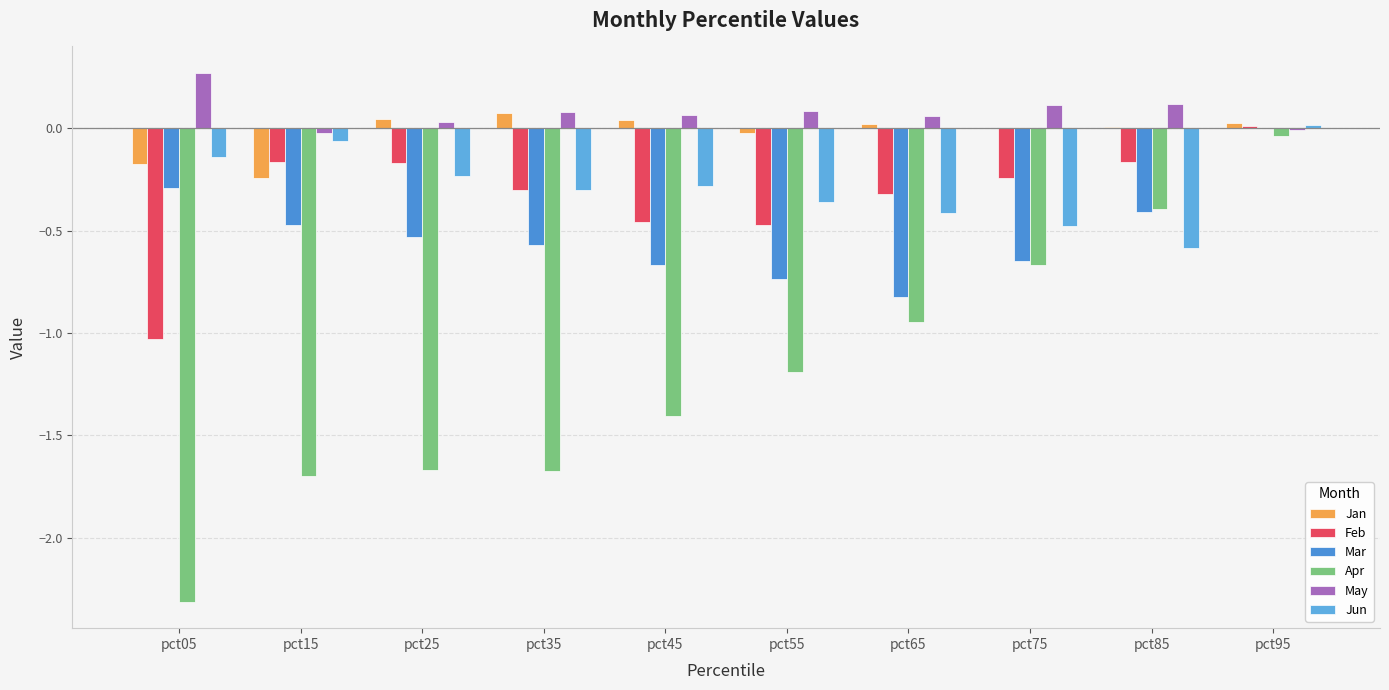

Between pct75 and pct15, which is larger?

pct75